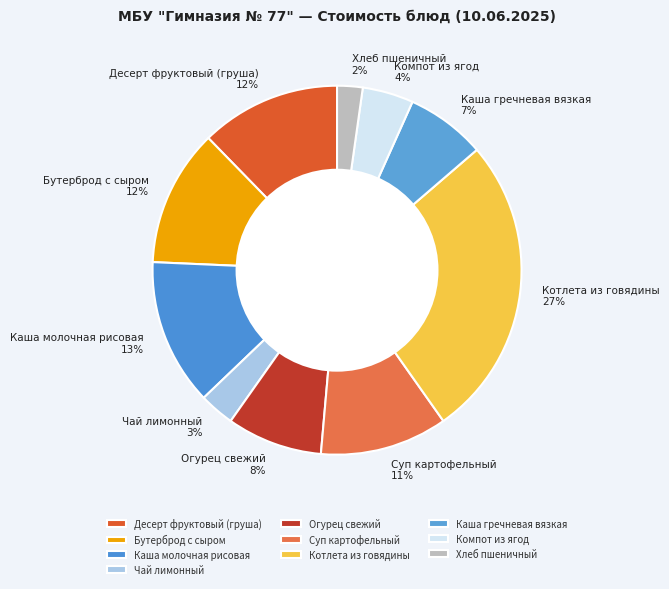

Is there a majority slice in this chart?

No